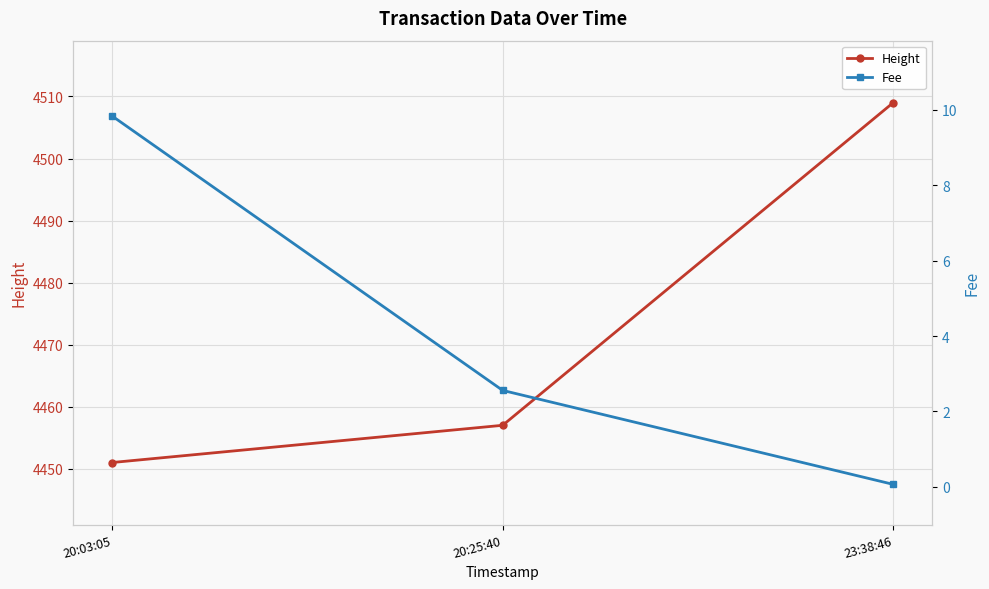

The value of Fee at 20:25:40 is 1.4. True or false?

False